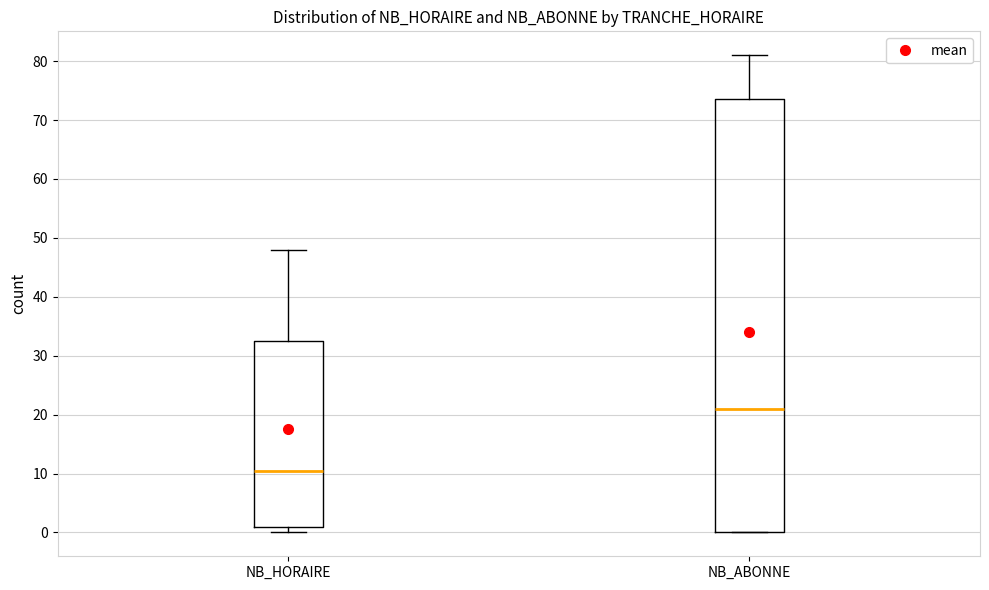

Reading left to right, transcribe this box plot: for each box, give where its median line is, the range the box spans, and where its two whiskers end, as read against the y-axis. The values are not printed on the chart, so give them approximately, as read against the axis.

NB_HORAIRE: median 11, box 1 to 33, whiskers 0 to 48
NB_ABONNE: median 21, box 0 to 74, whiskers 0 to 81